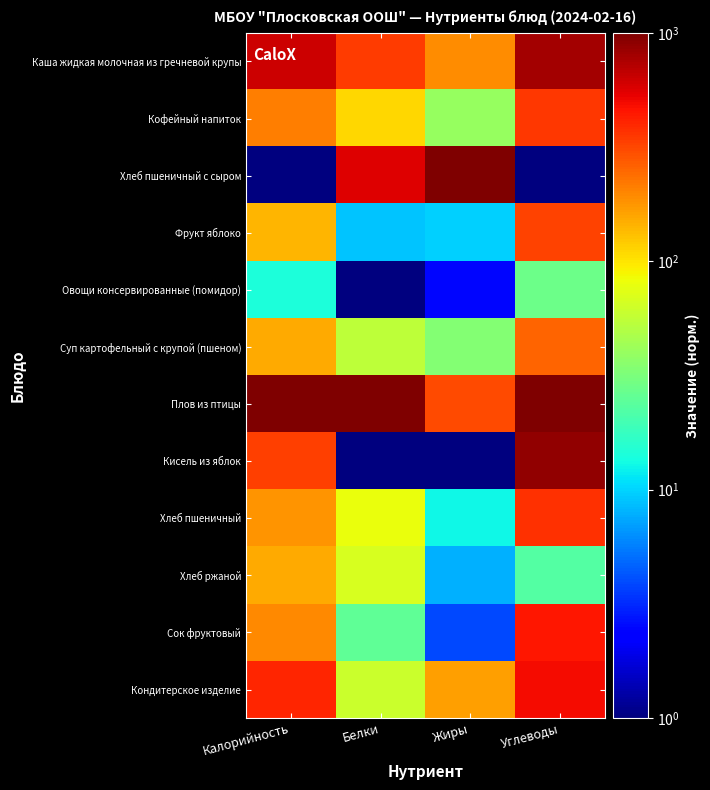

Between Углеводы and Белки, which is larger?

Углеводы